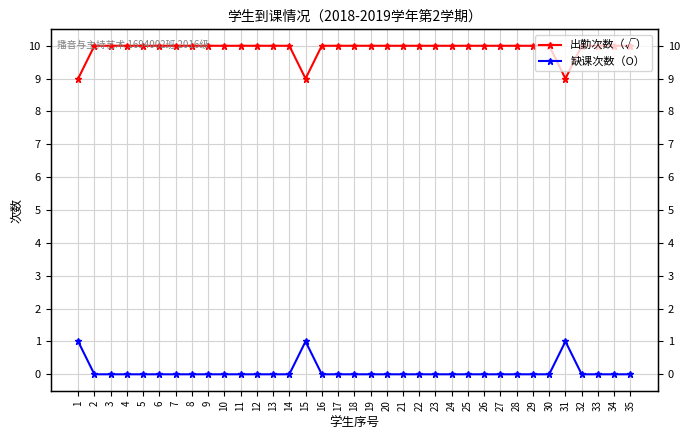

Is the value of 缺课次数（O） at 13 greater than the value of 出勤次数（√） at 2?

No